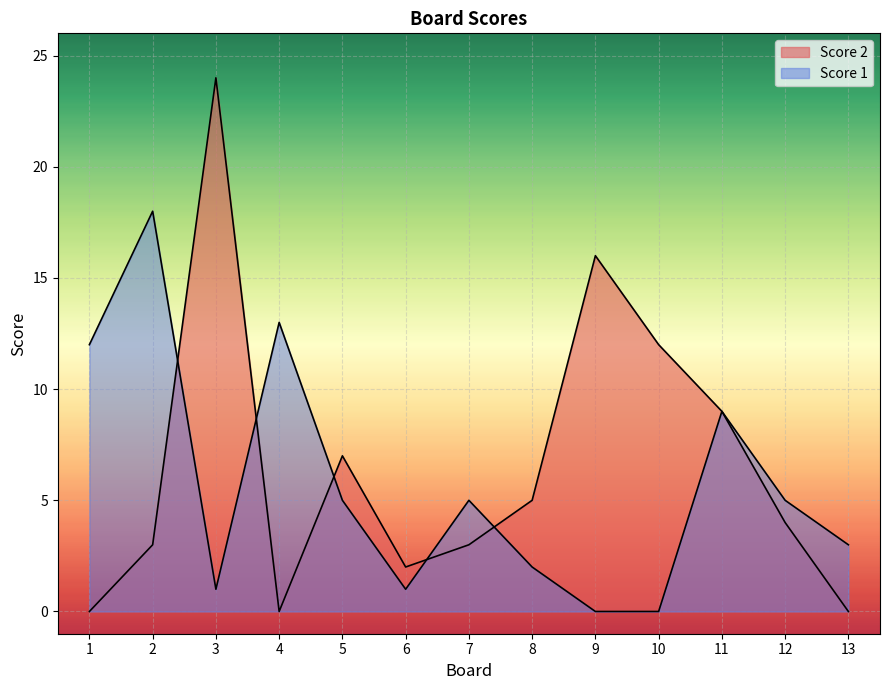

What is the total value across all series at 8?

7